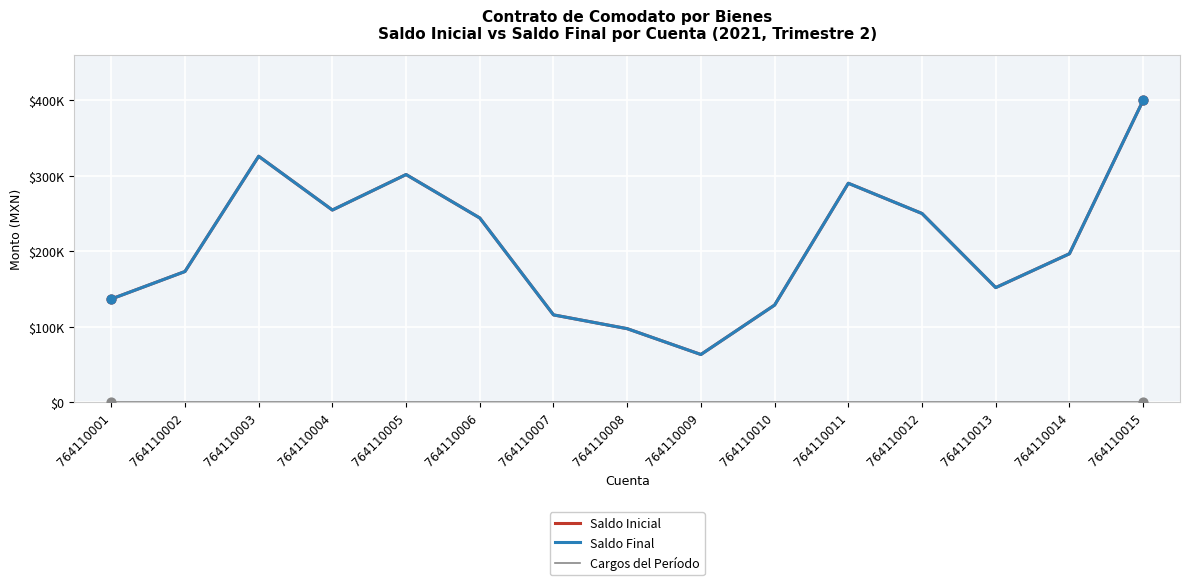

At which category is the sum across all series the highest?

764110015